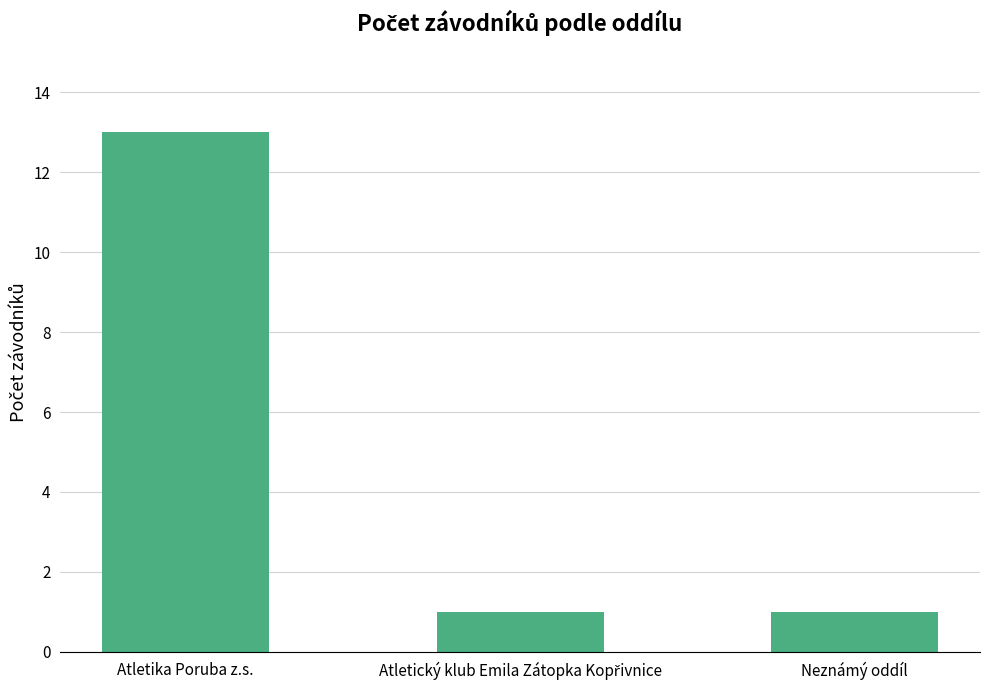

What is the change in value from Atletika Poruba z.s. to Neznámý oddíl?

-12